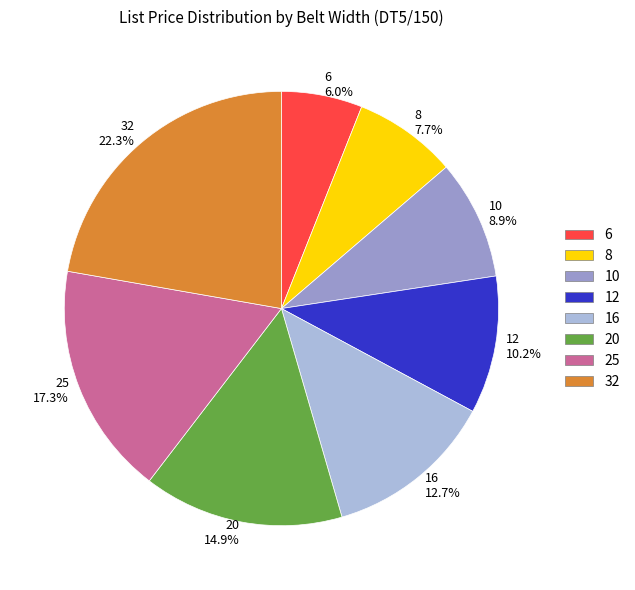

Does 6 represent more than half of the total?

No